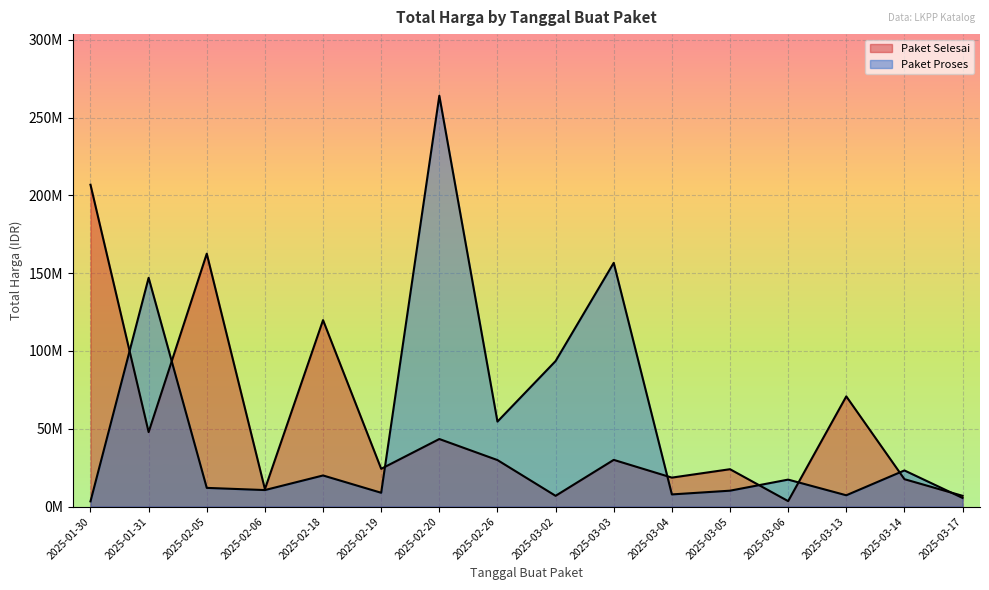

True or false: Paket Proses has a value of 37288754 at 2025-03-14.

False